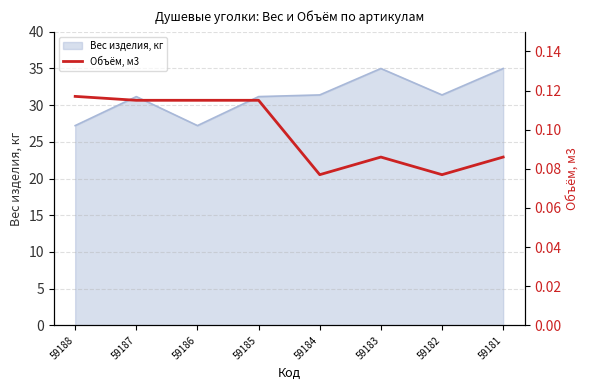

True or false: Вес изделия, кг has a value of 7.0 at 59182.

False